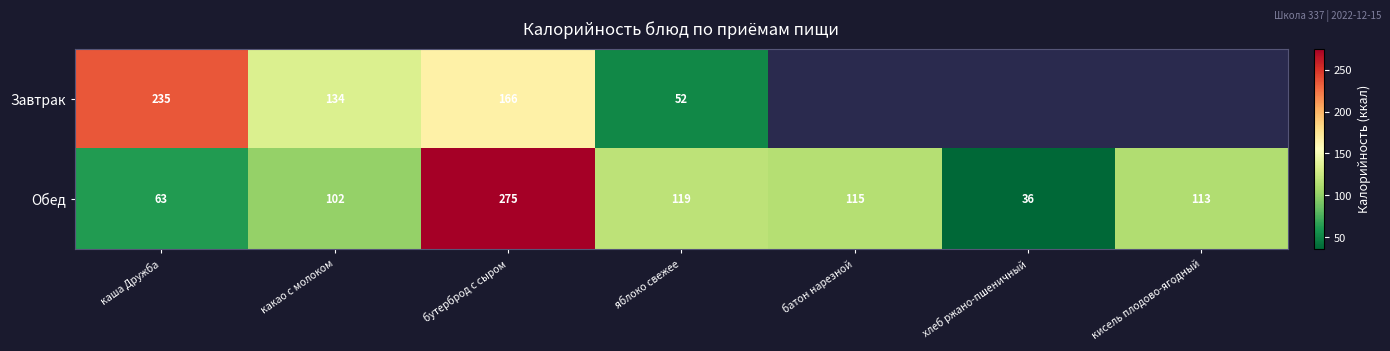

Rank the categories by Обед value from highest to lowest.

бутерброд с сыром, яблоко свежее, батон нарезной, кисель плодово-ягодный, какао с молоком, каша Дружба, хлеб ржано-пшеничный